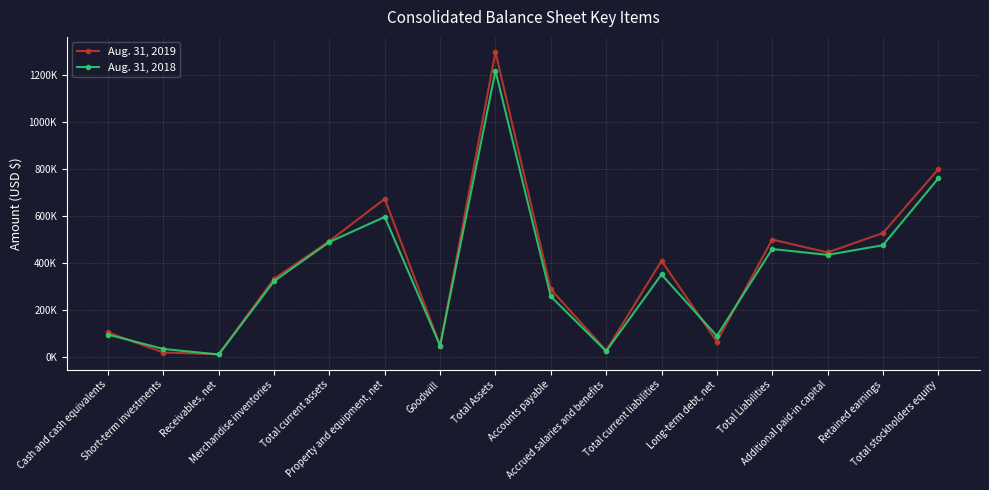

What is the value of the Aug. 31, 2018 point at the 15th from the left?

473954